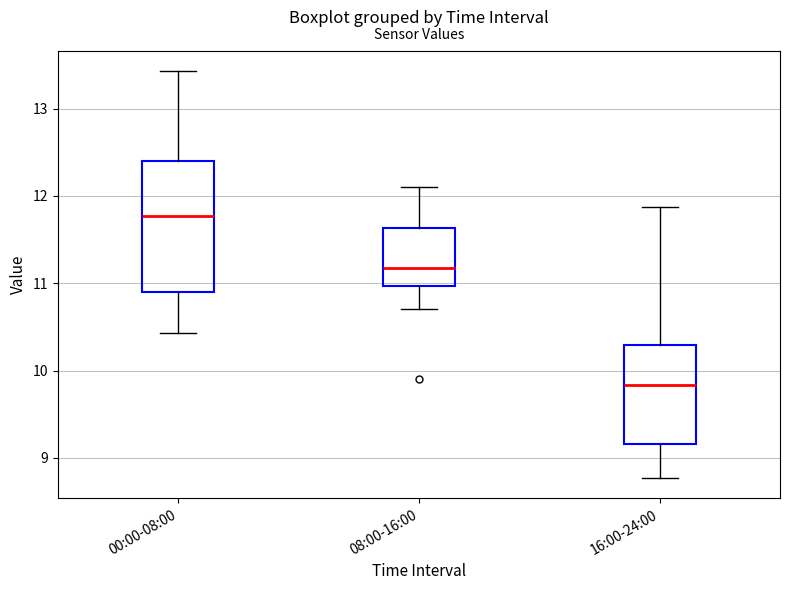

Reading left to right, transcribe this box plot: for each box, give where its median line is, the range the box spans, and where its two whiskers end, as read against the y-axis. The values are not printed on the chart, so give them approximately, as read against the axis.

00:00-08:00: median 11.8, box 10.9 to 12.4, whiskers 10.4 to 13.4
08:00-16:00: median 11.2, box 11.0 to 11.6, whiskers 10.7 to 12.1
16:00-24:00: median 9.8, box 9.2 to 10.3, whiskers 8.8 to 11.9